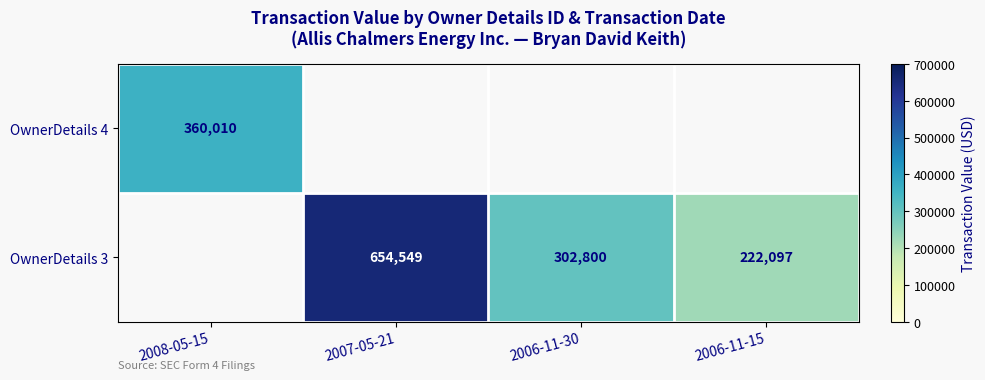

The OwnerDetails 4 series shows 486685 at 2008-05-15. True or false?

False